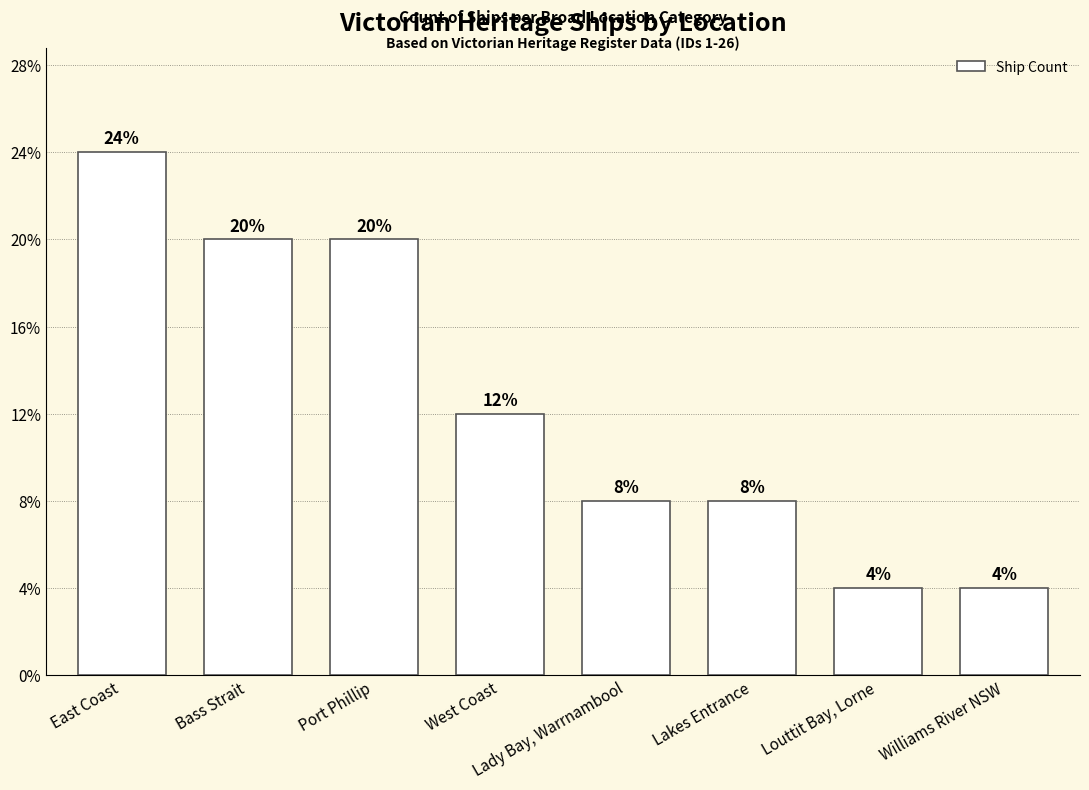

Which label corresponds to the largest value in the chart?

East Coast